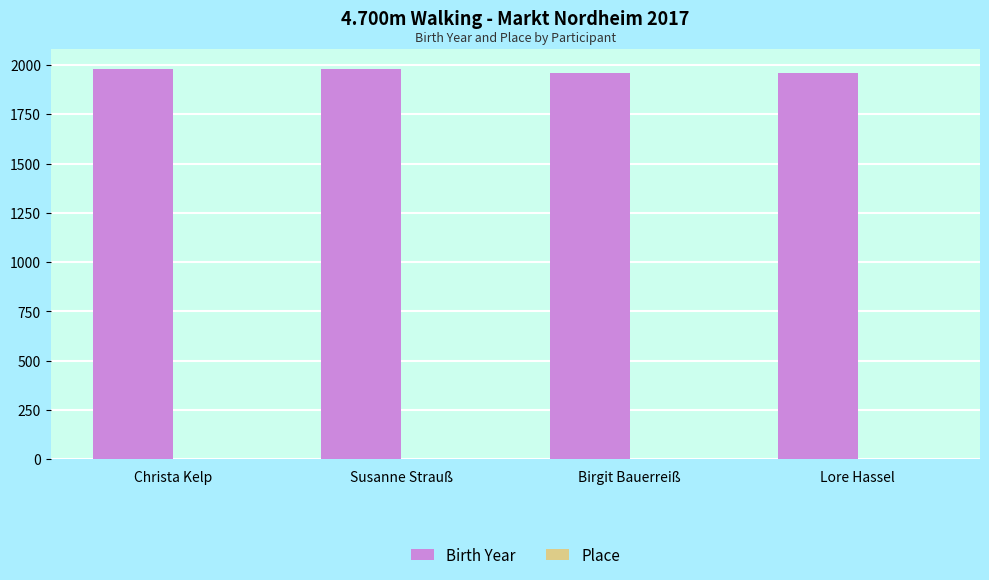

The value of Birth Year at Christa Kelp is 3027. True or false?

False